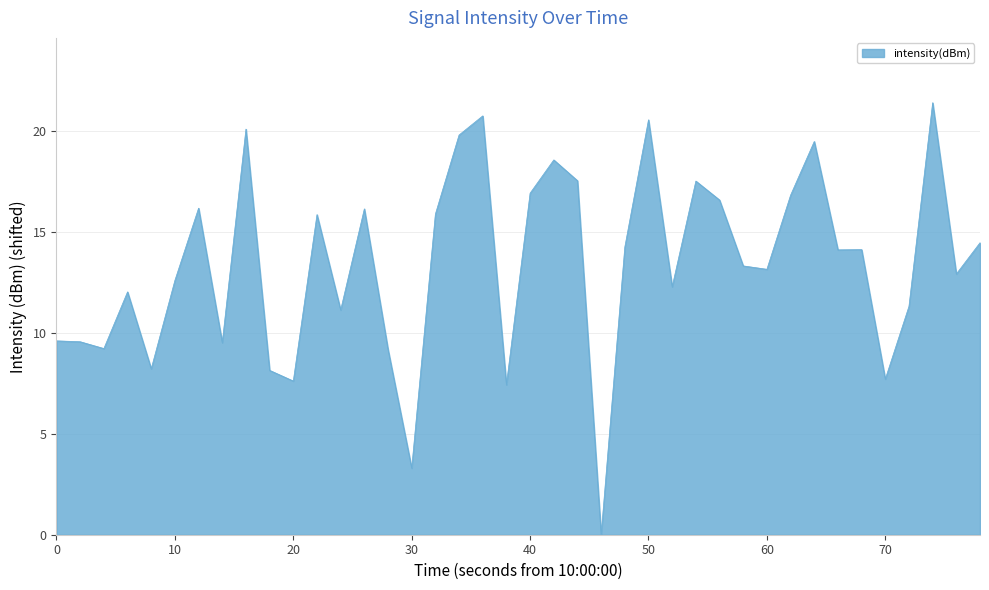

What is the sum of all values?

535.2